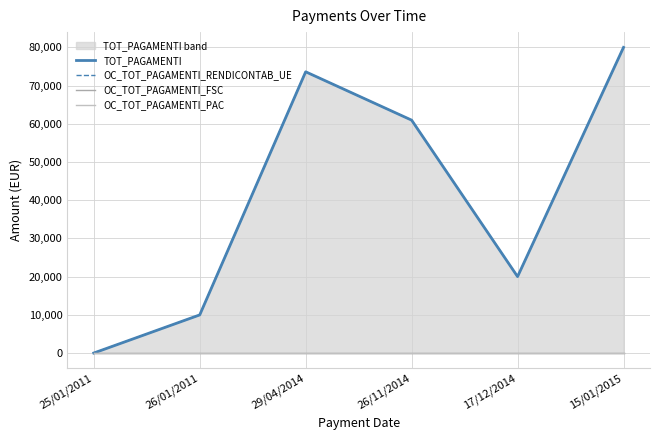

Is the value of OC_TOT_PAGAMENTI_RENDICONTAB_UE at 29/04/2014 greater than the value of OC_TOT_PAGAMENTI_FSC at 25/01/2011?

Yes